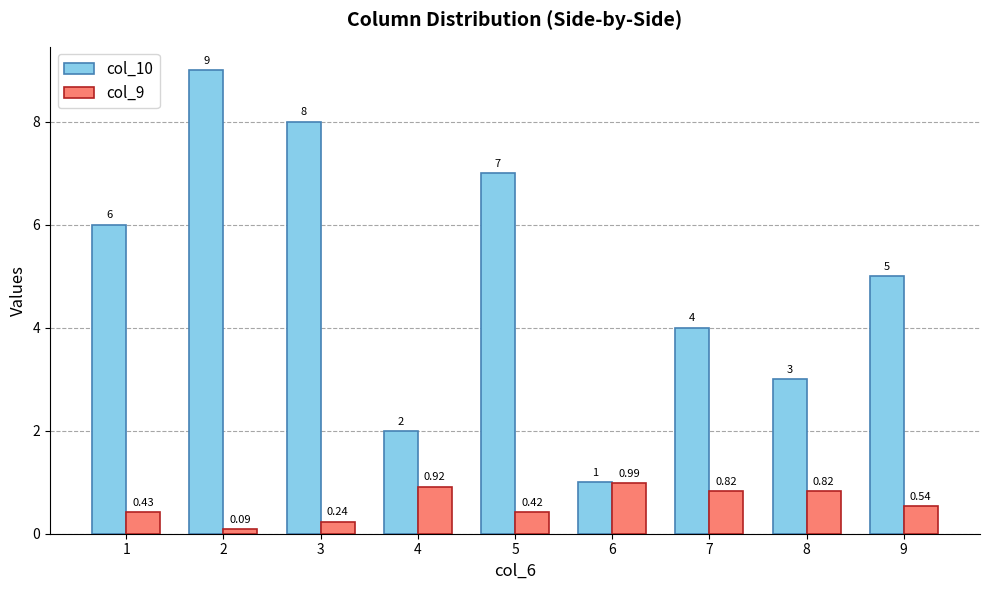

Rank the series by their average value, from highest to lowest.

col_10, col_9